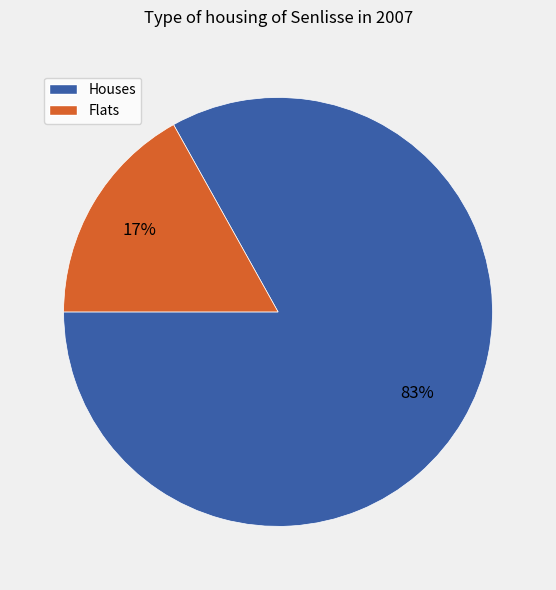

To the nearest percent, what is the average slice percentage?

50%